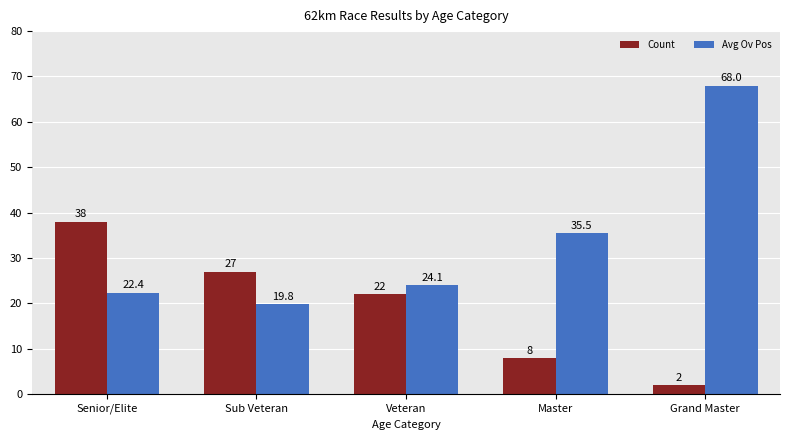

What is the sum of the Avg Ov Pos values at Sub Veteran and Veteran?

43.9